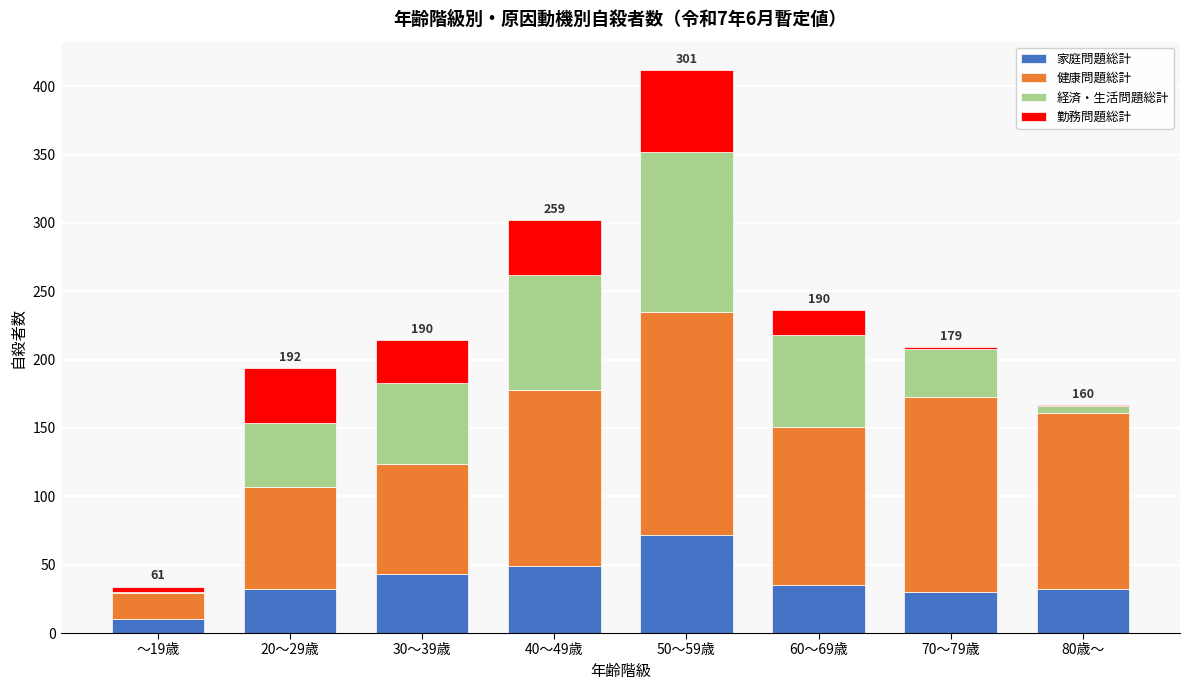

The 家庭問題総計 series shows 10 at ～19歳. True or false?

True